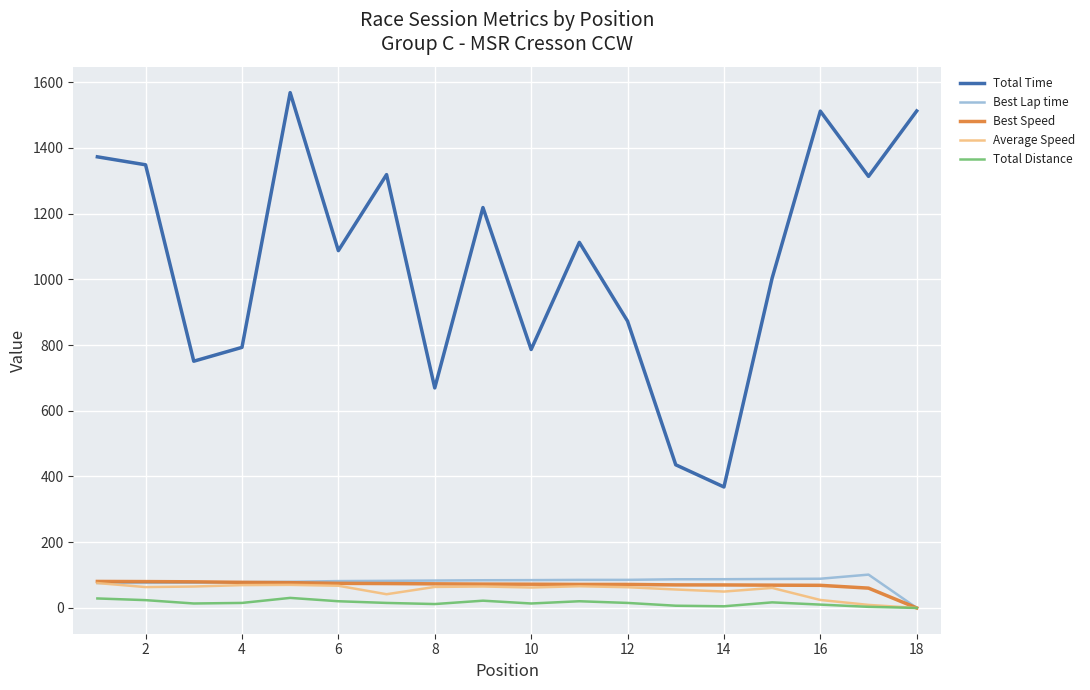

True or false: Total Time and Best Speed intersect in this chart.

False